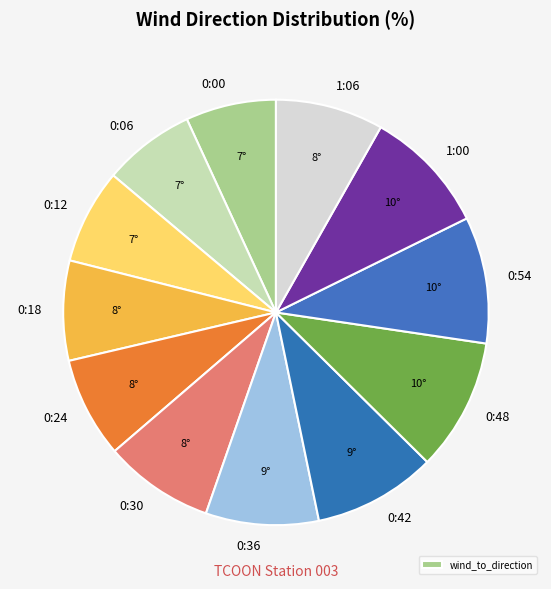

How many segments does this pie chart have?

12